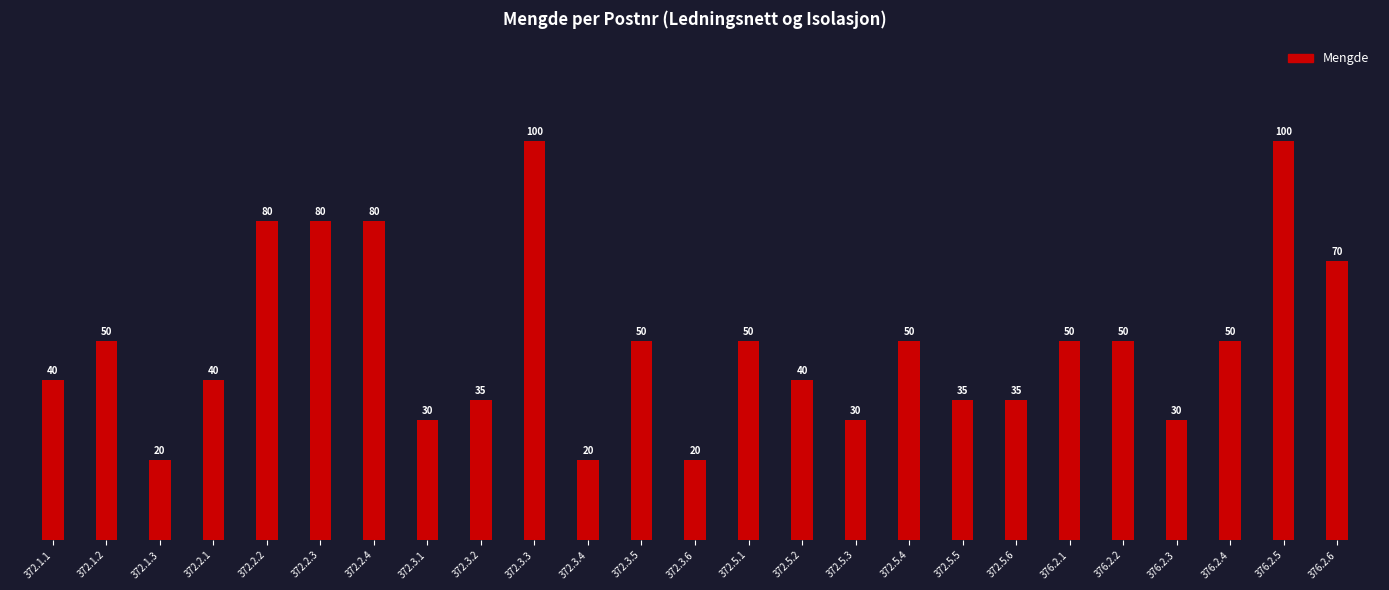

What is the approximate value at 372.3.5?

50